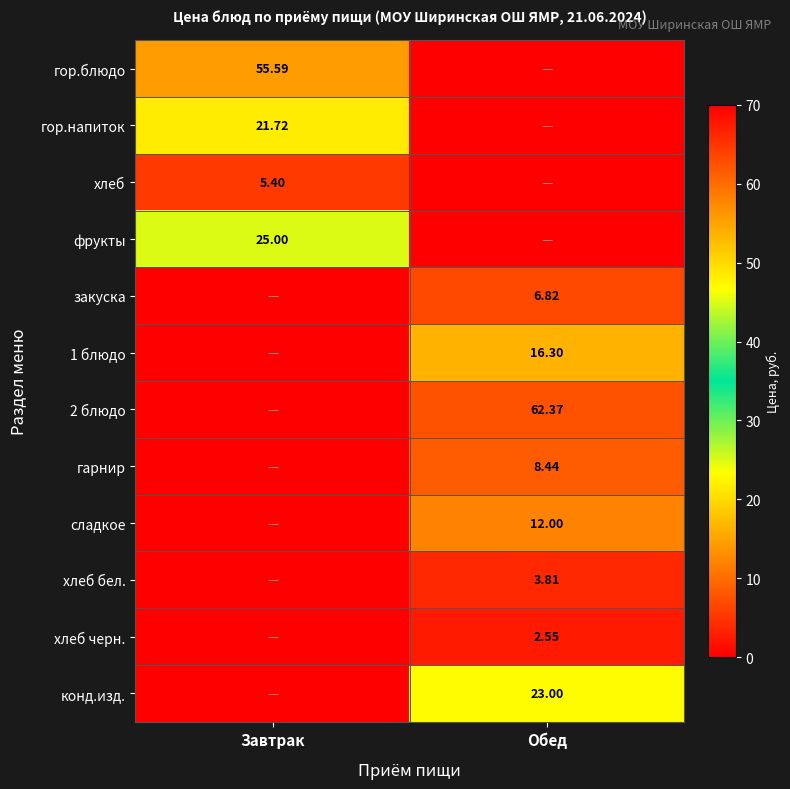

What is the difference between the maximum and minimum values in the хлеб series?

5.4